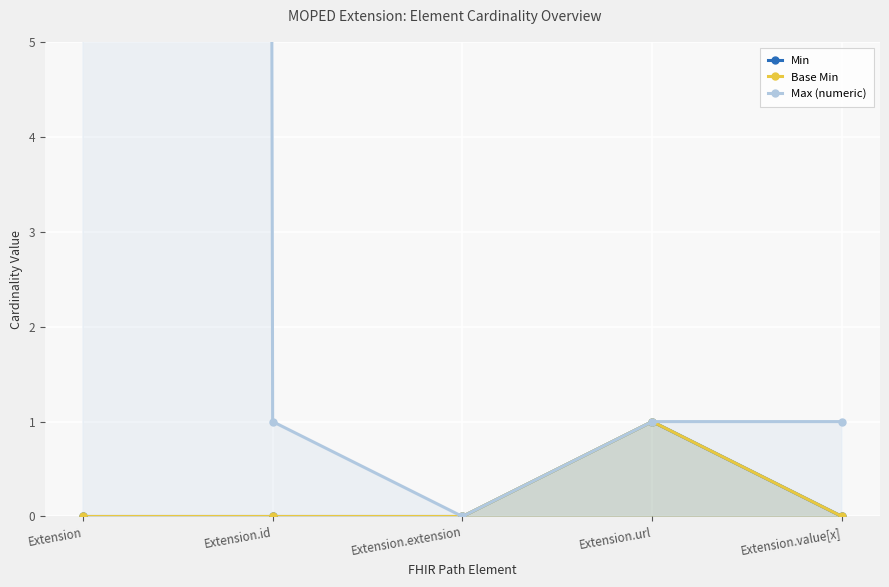

What are all the series names shown in the legend?

Min, Base Min, Max (numeric)